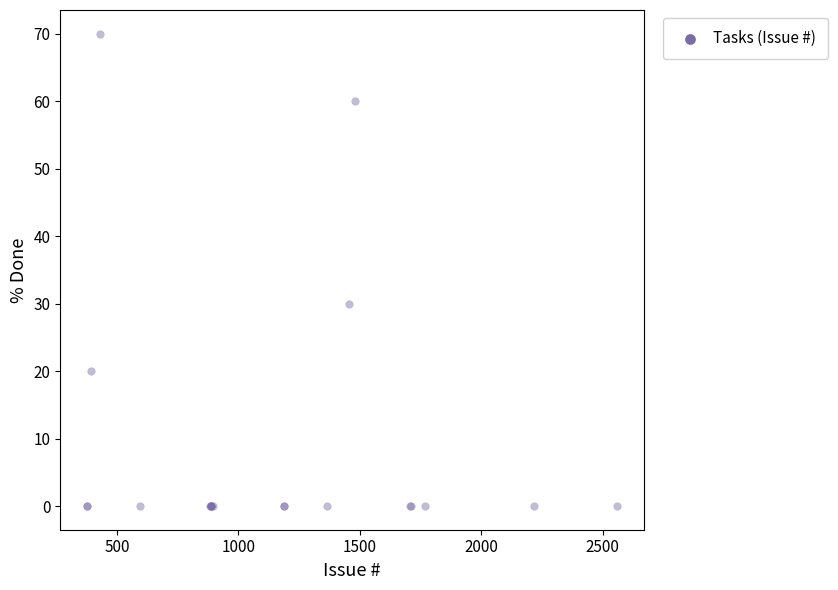

What Y value in the scatter plot is closest to 35?

30